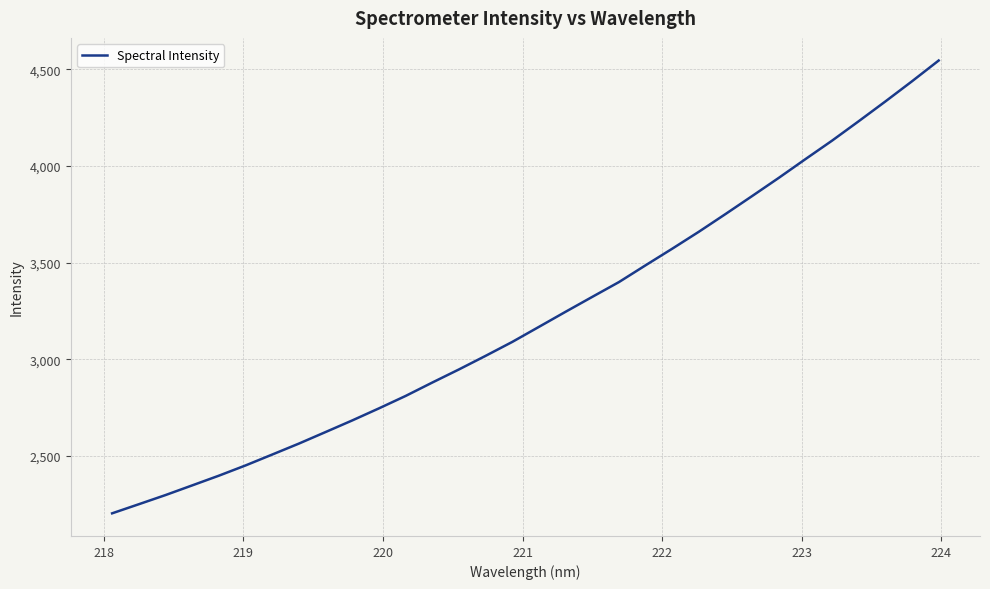

What is the greatest value displayed?

4545.5